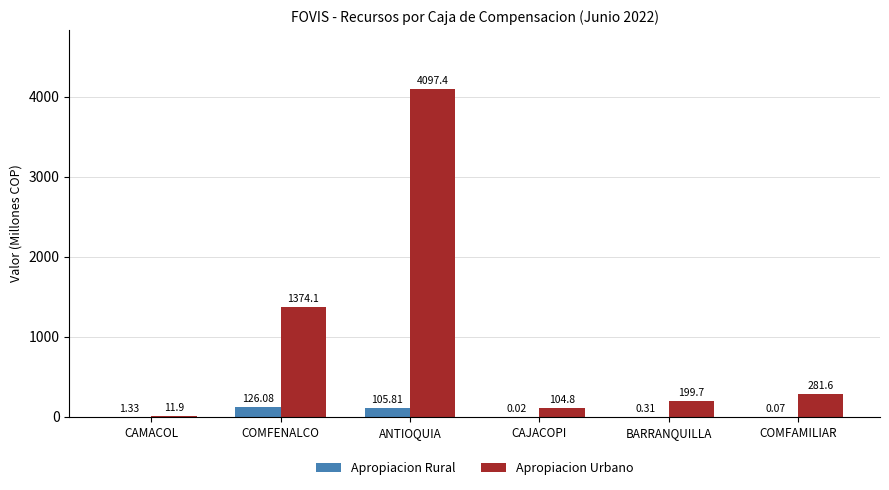

Count the number of data series in this chart.

2